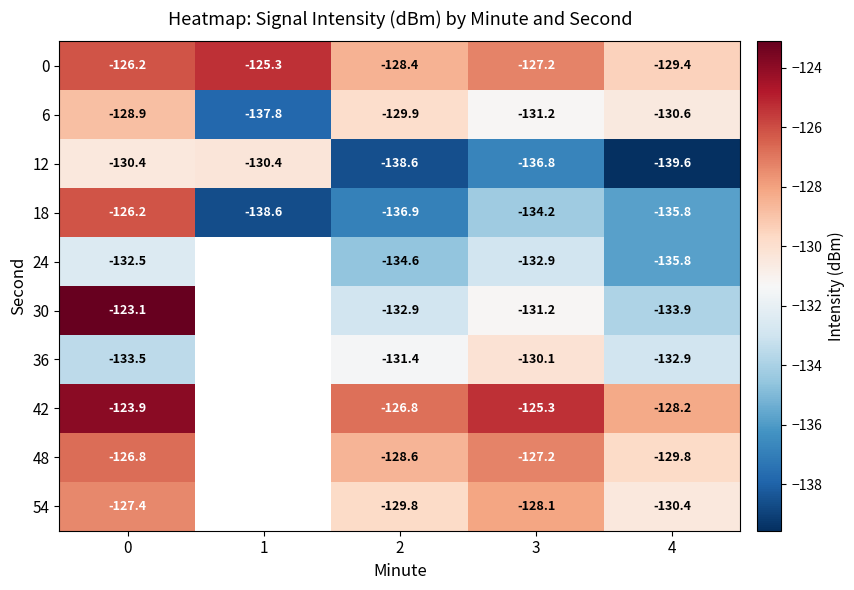

How many values in the 12 series exceed -136?

2